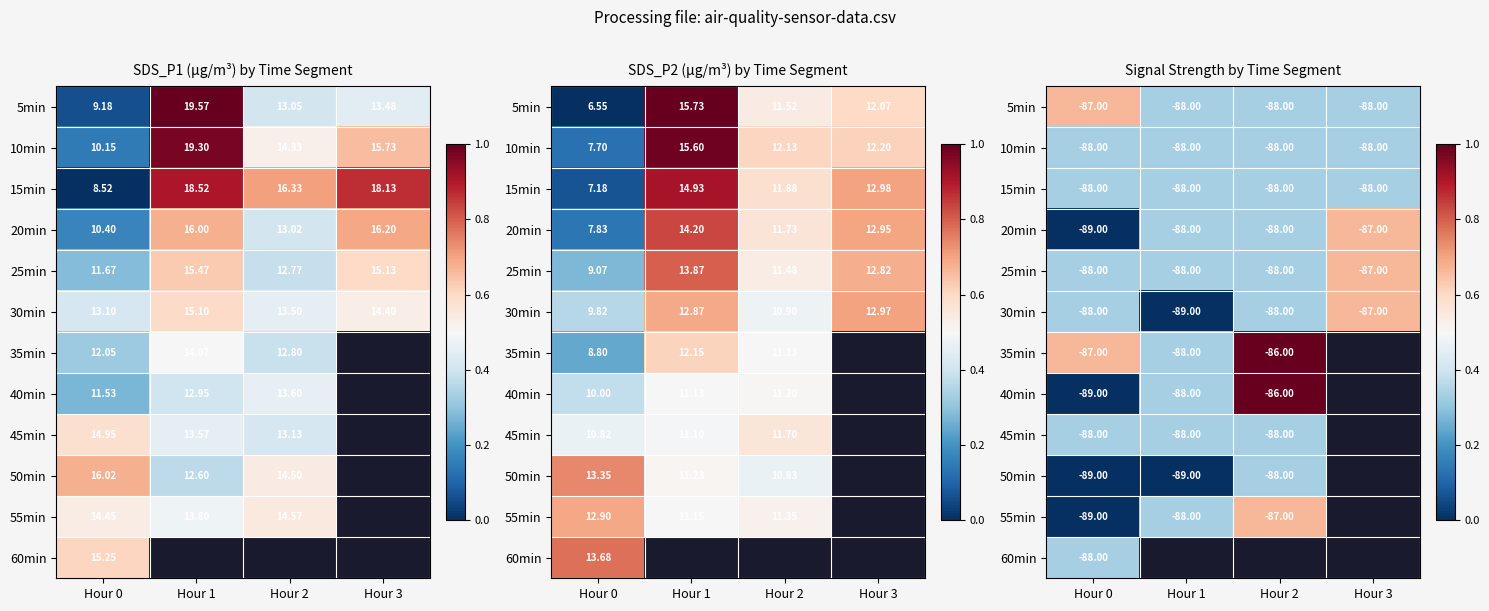

Which has a higher value, Hour 0 or Hour 3?

Hour 0